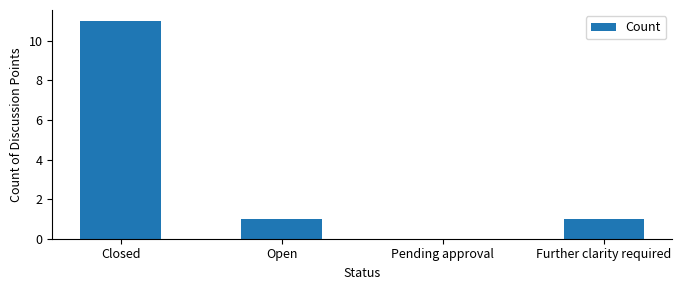

How many values are above zero?

3